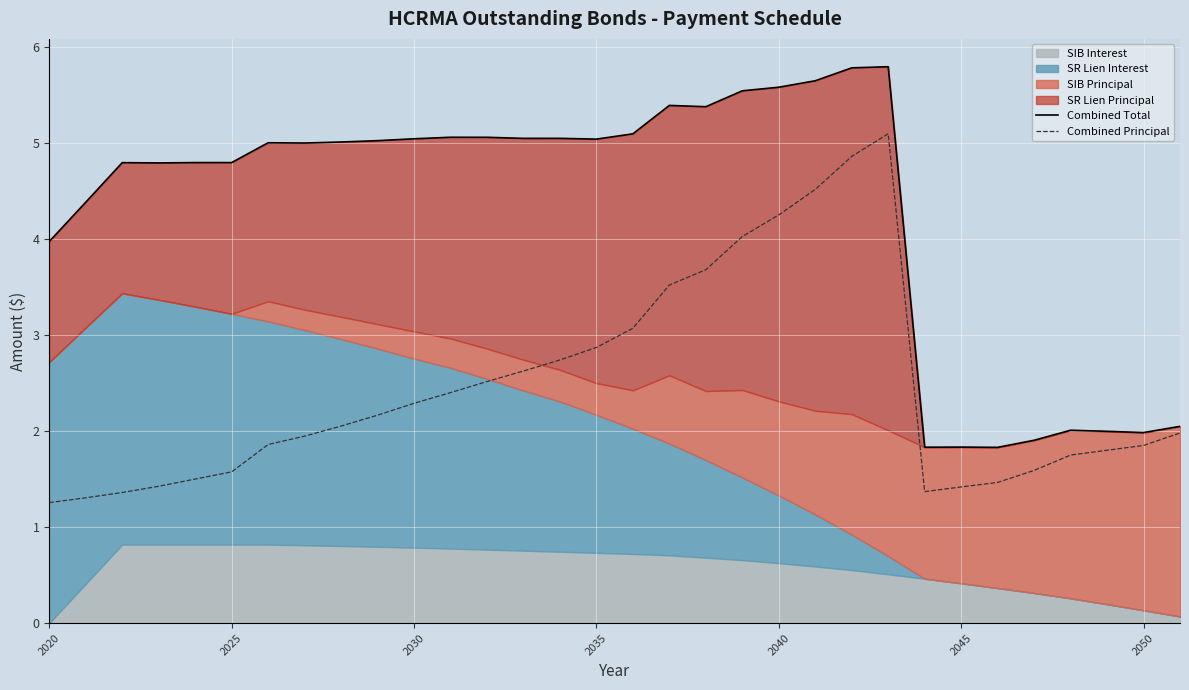

What is the maximum value for Combined Principal?

5.1